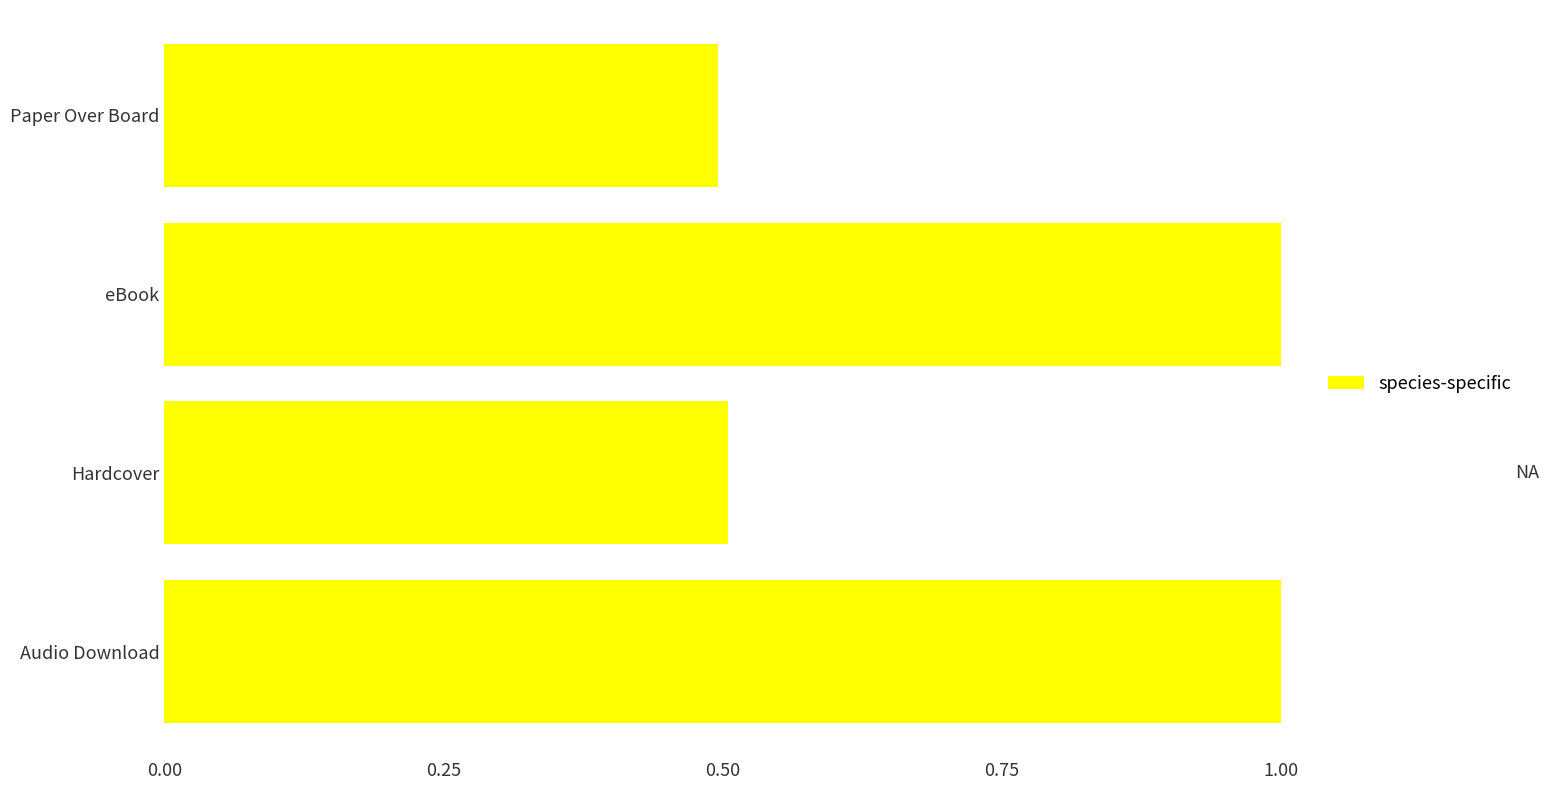

How many values are between 0 and 1?

4